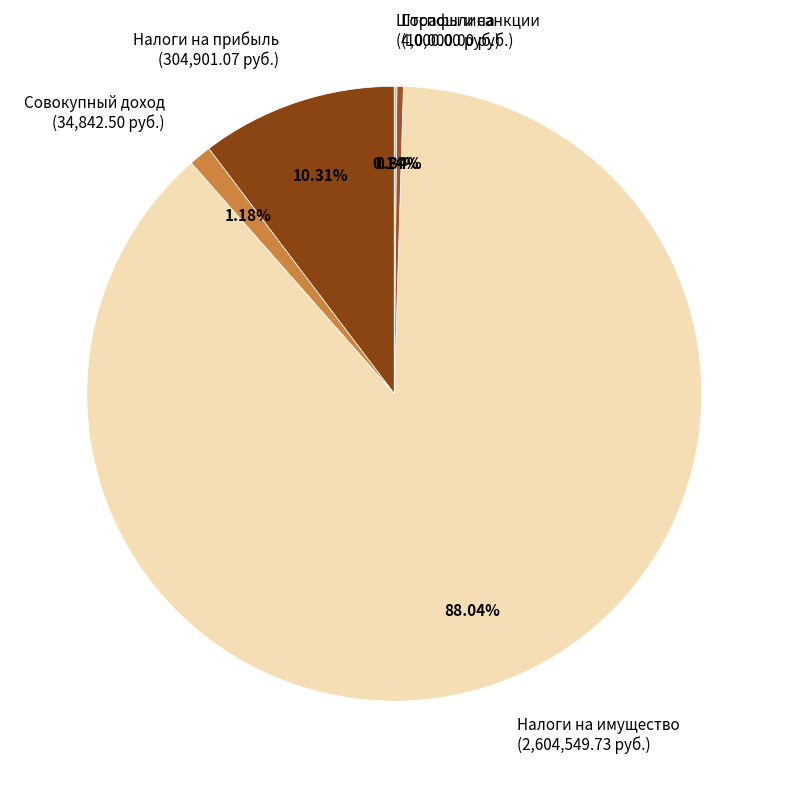

Is there a majority slice in this chart?

Yes